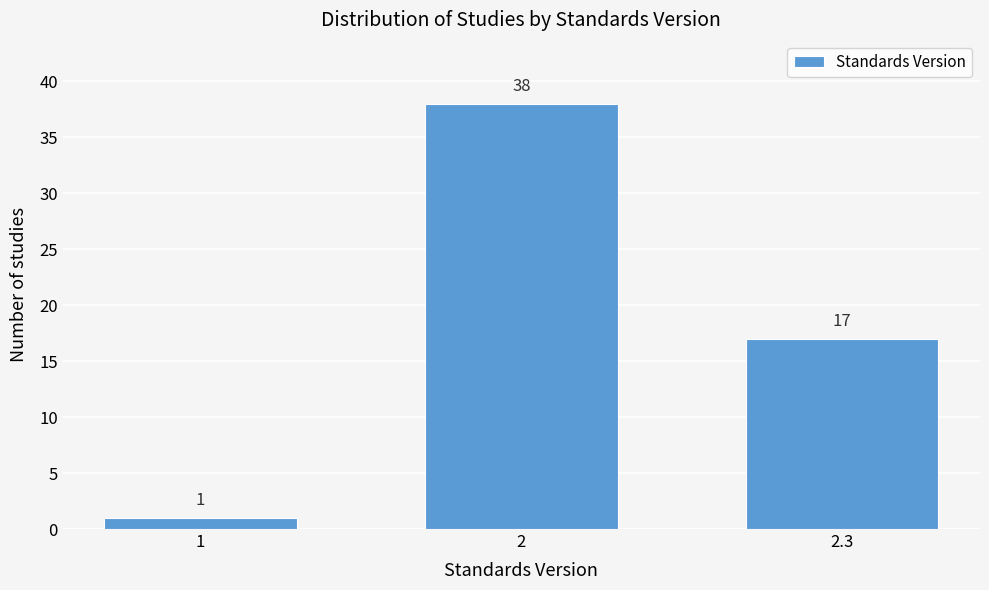

Reading right to left, extract all data points from this chart.

17	38	1